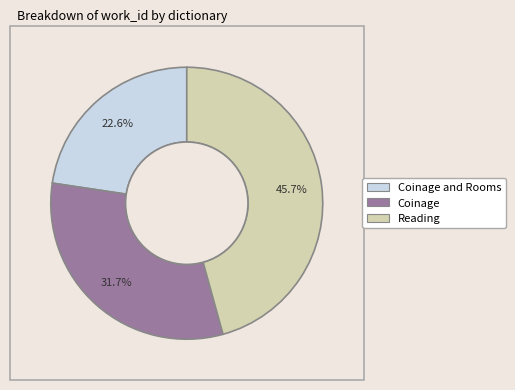

Does any single category account for the majority?

No